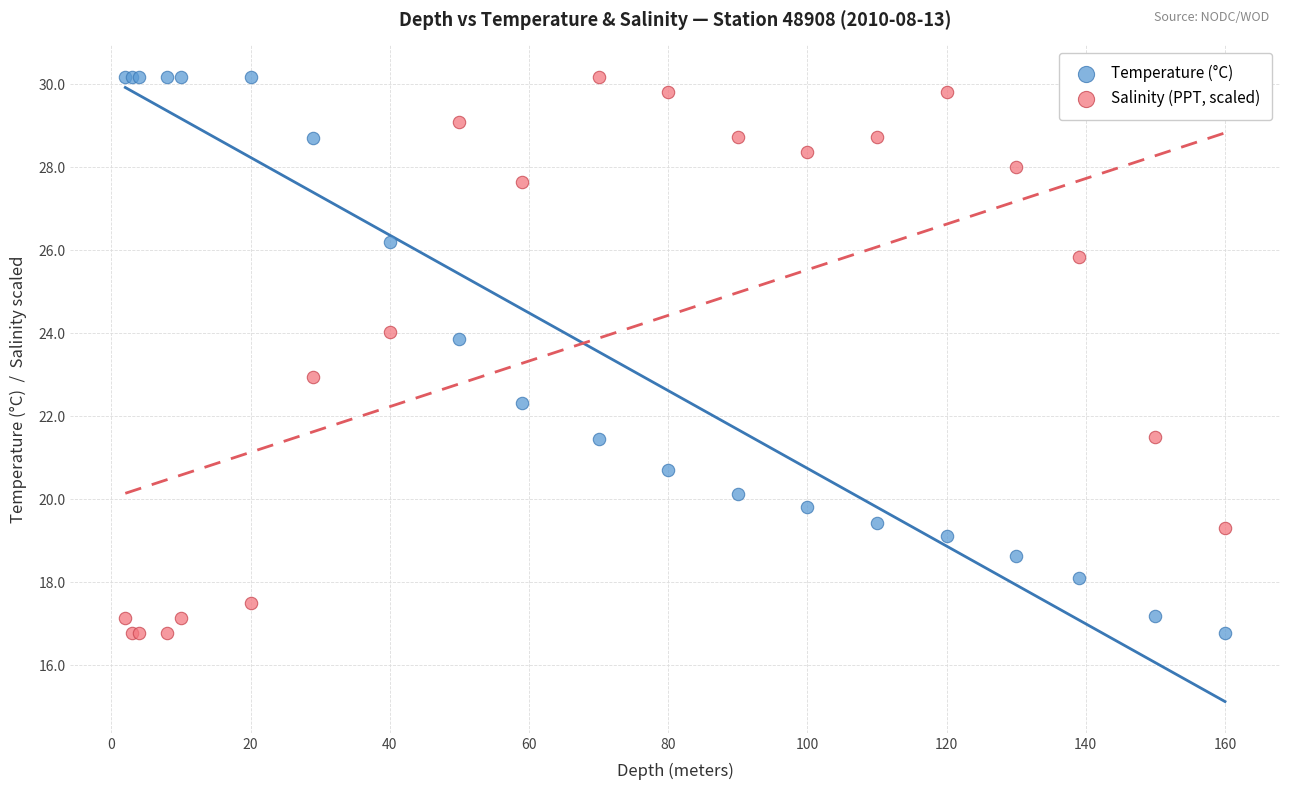

What is the X range (max minus min) for the scatter plot?

158.0